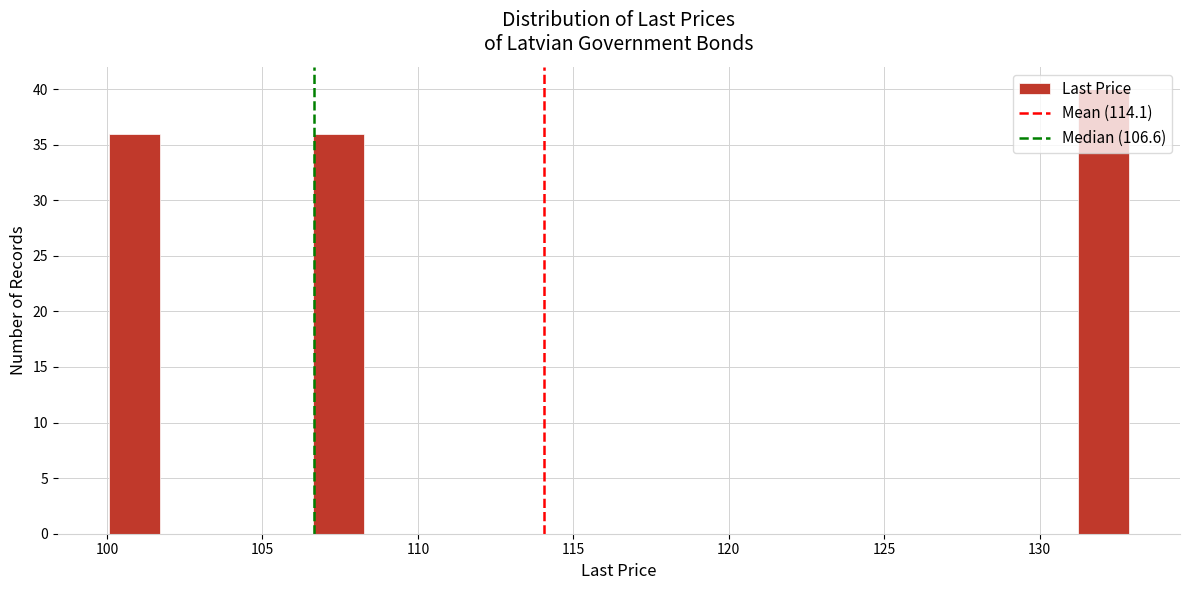

Read against the x-axis, roughly where is the centre of the tallest bar?

132.0